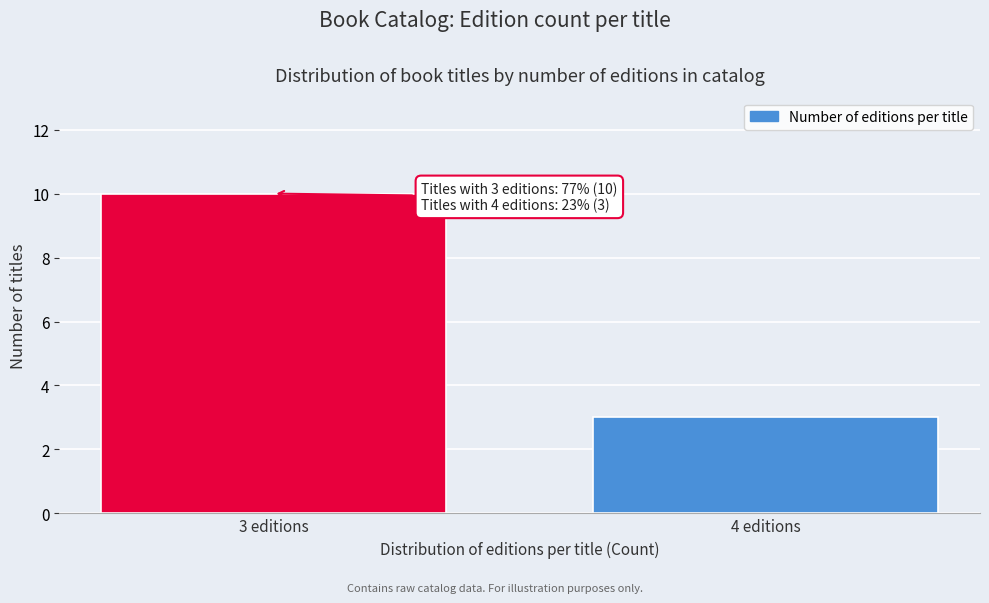

Reading left to right, transcribe all the data shown in this chart.

3 editions=10	4 editions=3